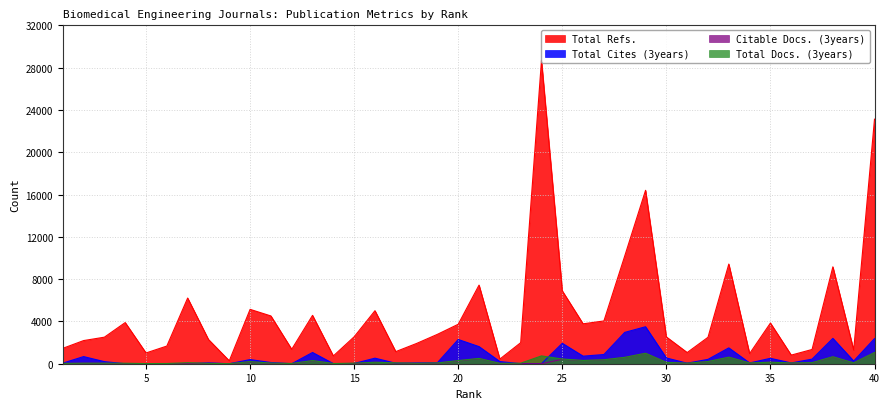

Between which two adjacent categories do Total Cites (3years) and Citable Docs. (3years) first intersect?

7 and 8